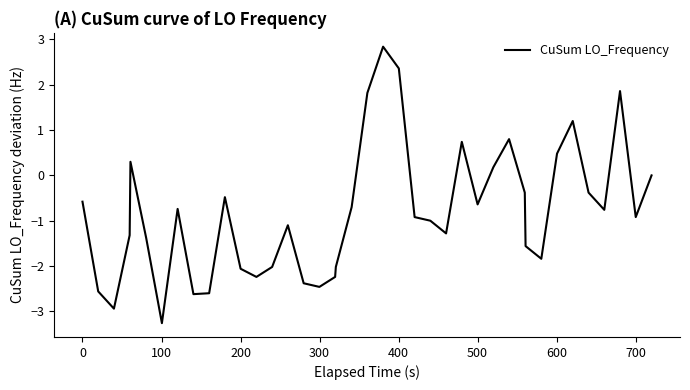

What is the greatest value displayed?

2.8